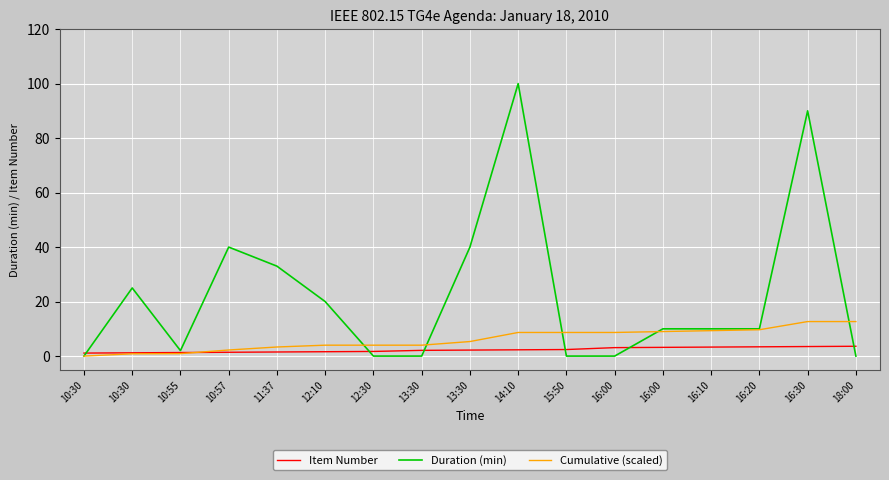

How many lines are shown in the chart?

3